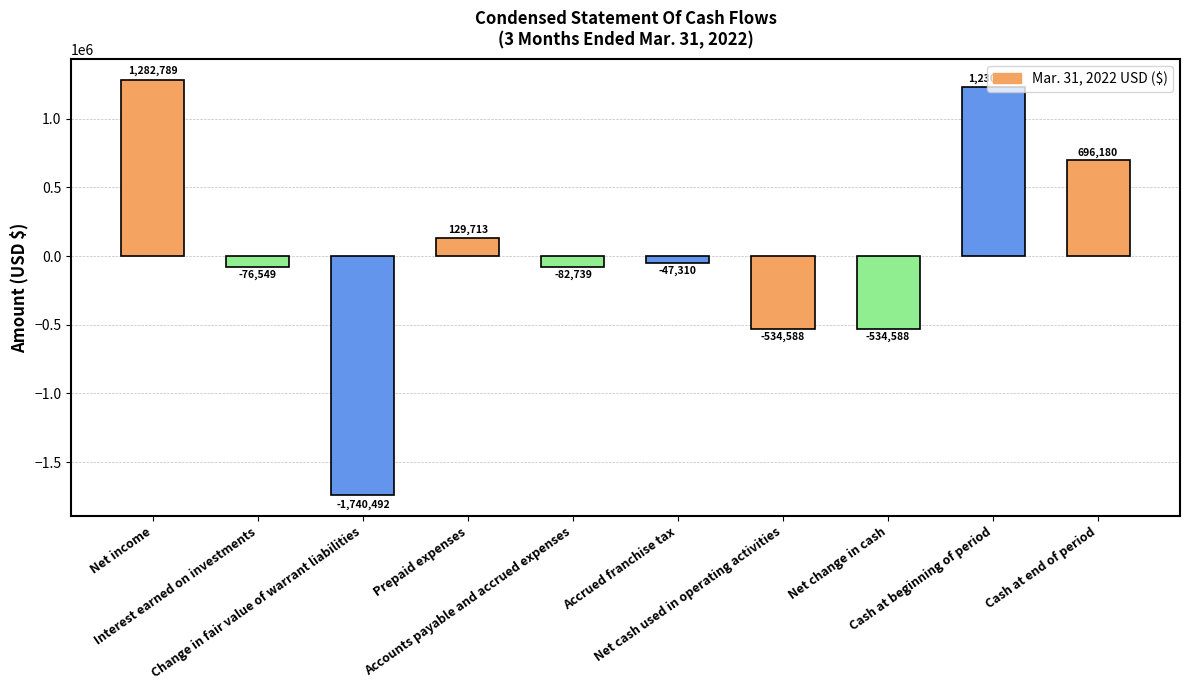

At which label does the data first exceed -47310?

Net income